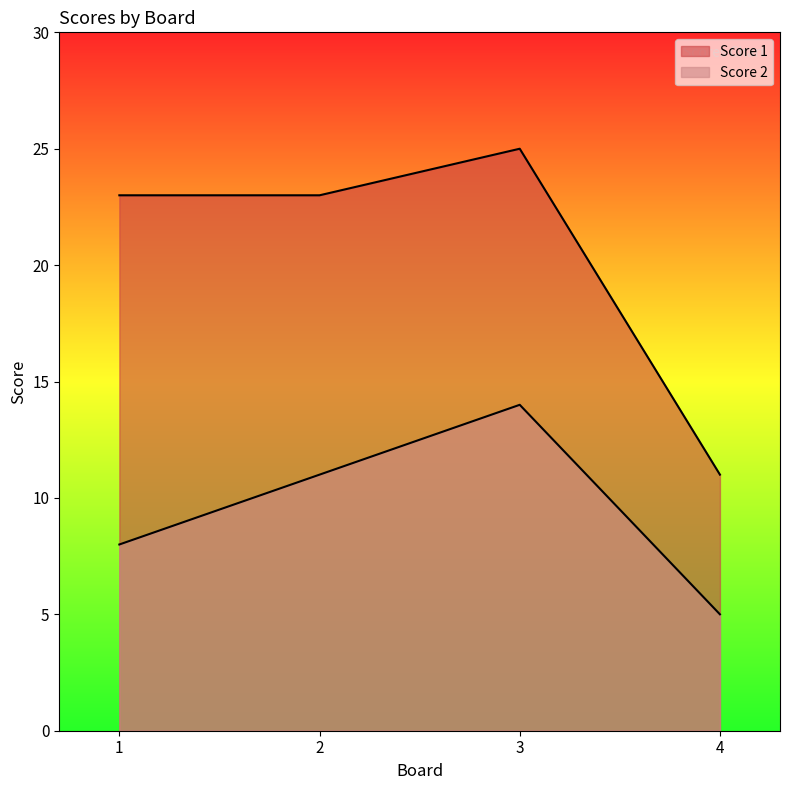

Between 1 and 3, which series saw the biggest shift?

Score 2